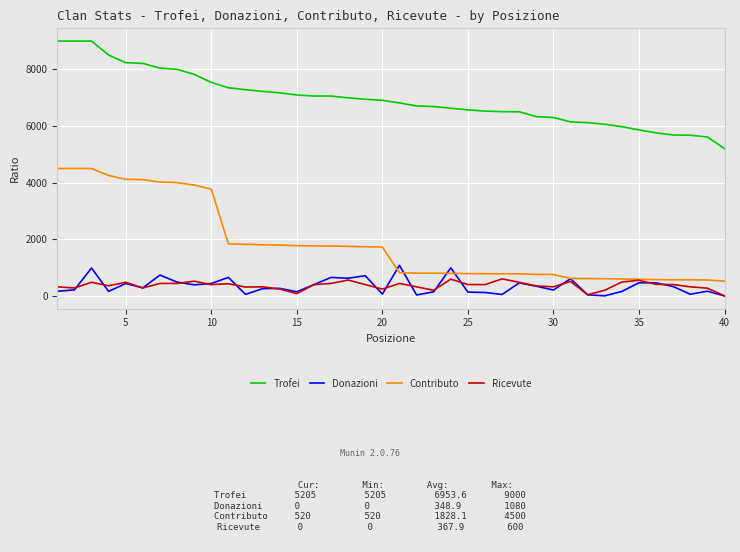

Which series has the largest total across all categories?

Trofei